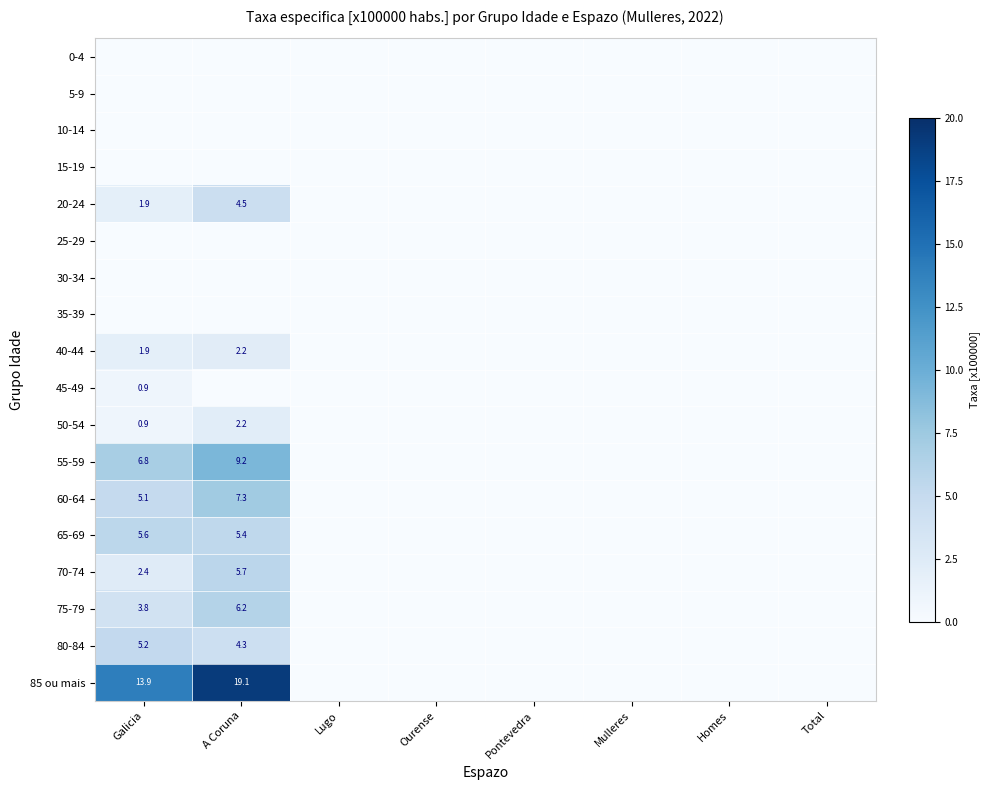

True or false: 50-54 has a value of 0.9 at Galicia.

True